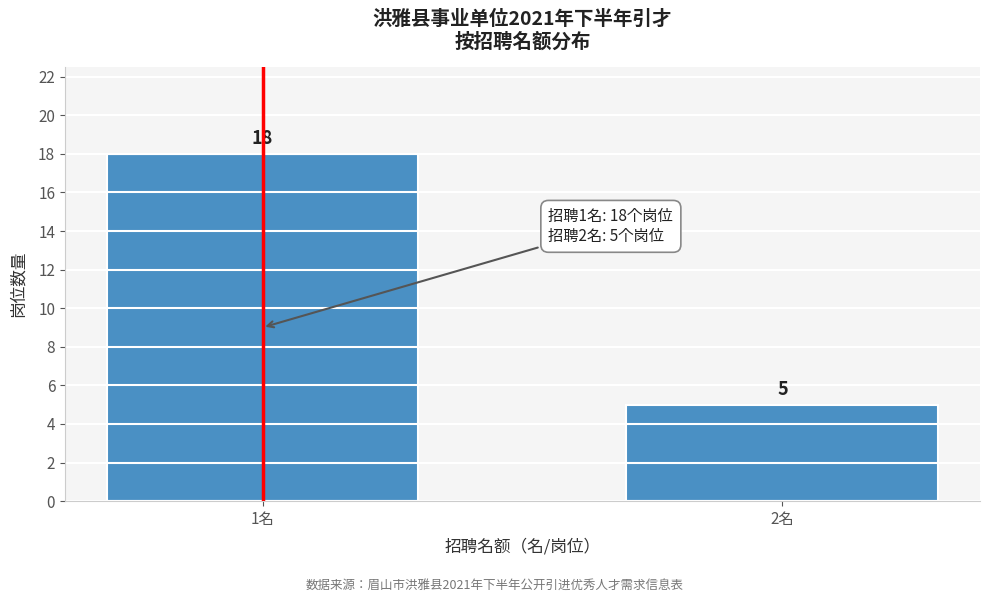

Reading left to right, extract all data points from this chart.

1名=18	2名=5